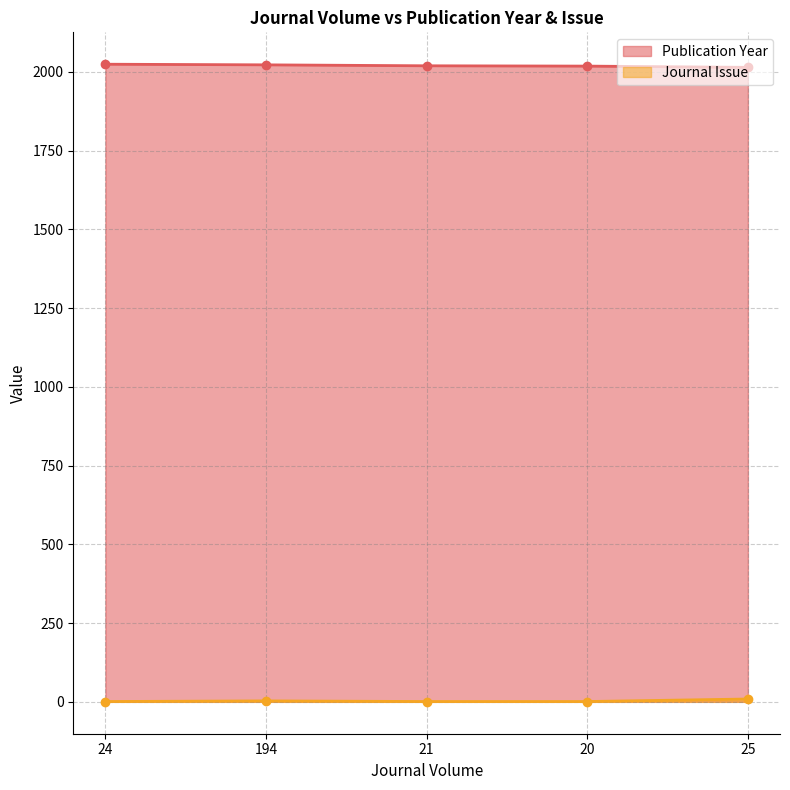

The value of Publication Year at 20 is 1083. True or false?

False